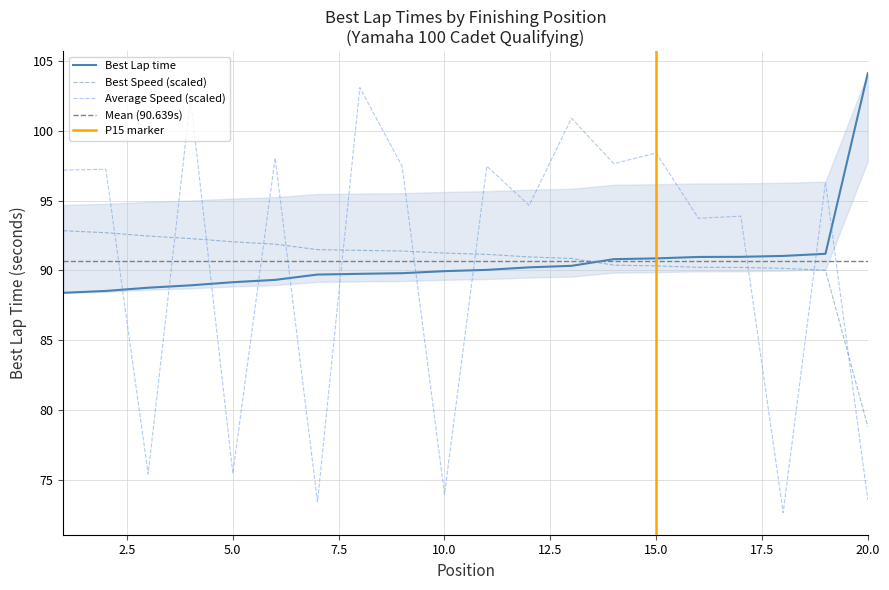

Count the number of categories in the chart.

20